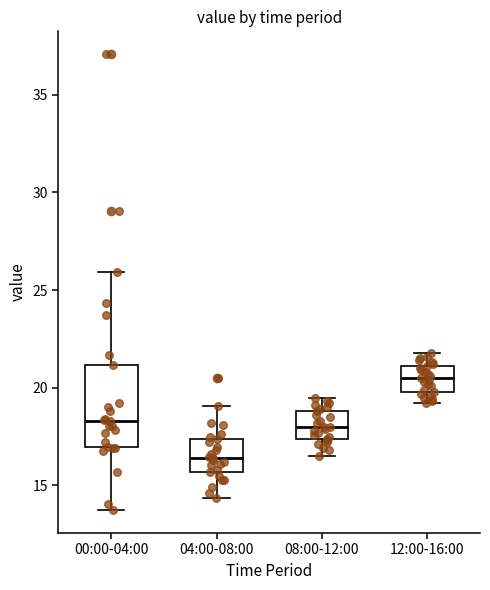

Comparing the boxes themselves (not the whiskers), which one is the tallest?

00:00-04:00